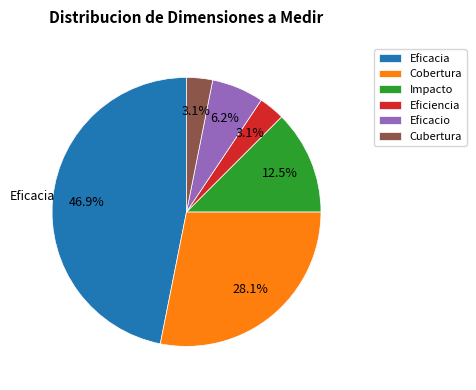

What percentage do Cubertura and Impacto together represent?

15.6%